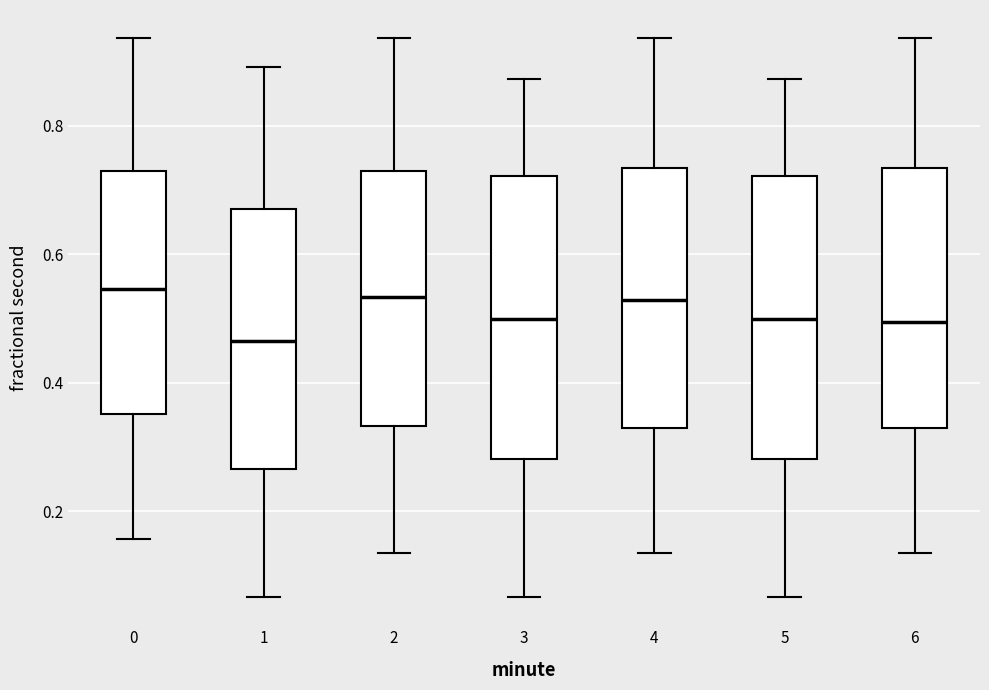

Which box has the lowest median line?

1